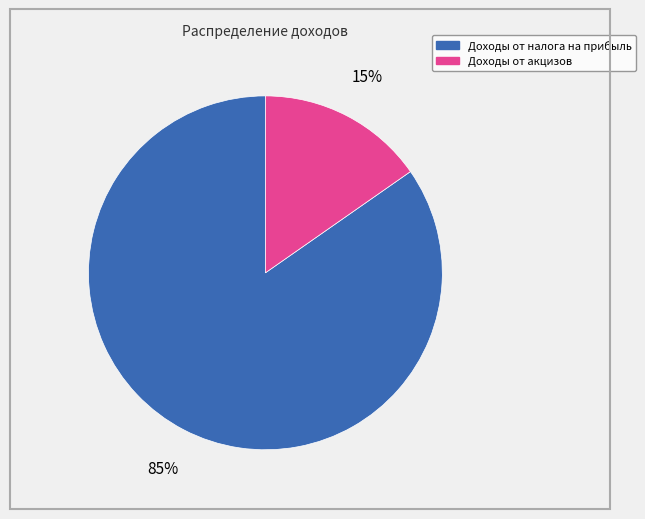

How many slices are in this pie chart?

2